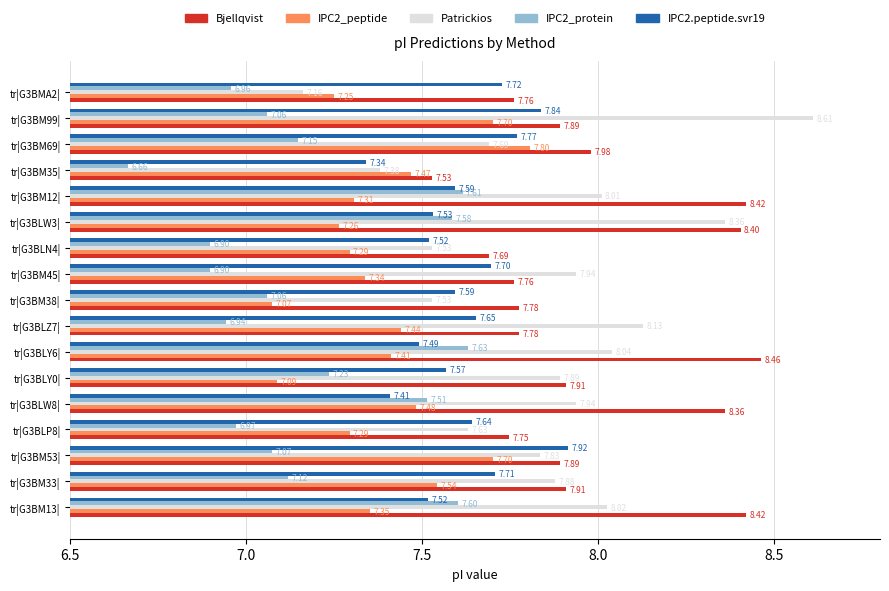

Which series has the widest spread of values?

Patrickios